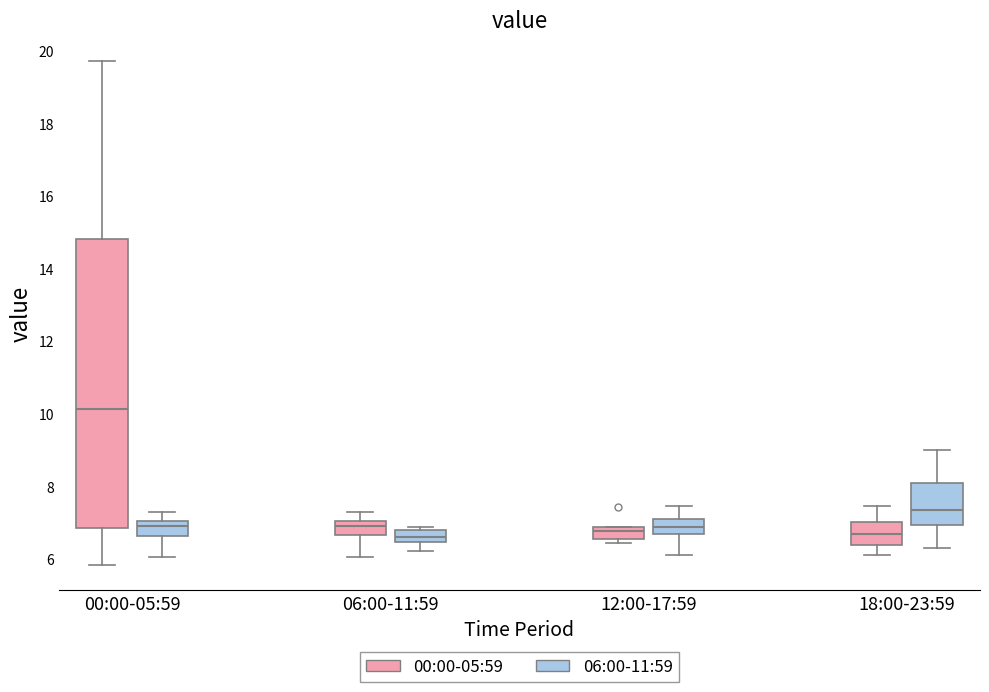

Which box is the tallest, from its lower edge to its upper edge?

00:00-05:59 (00:00-05:59)